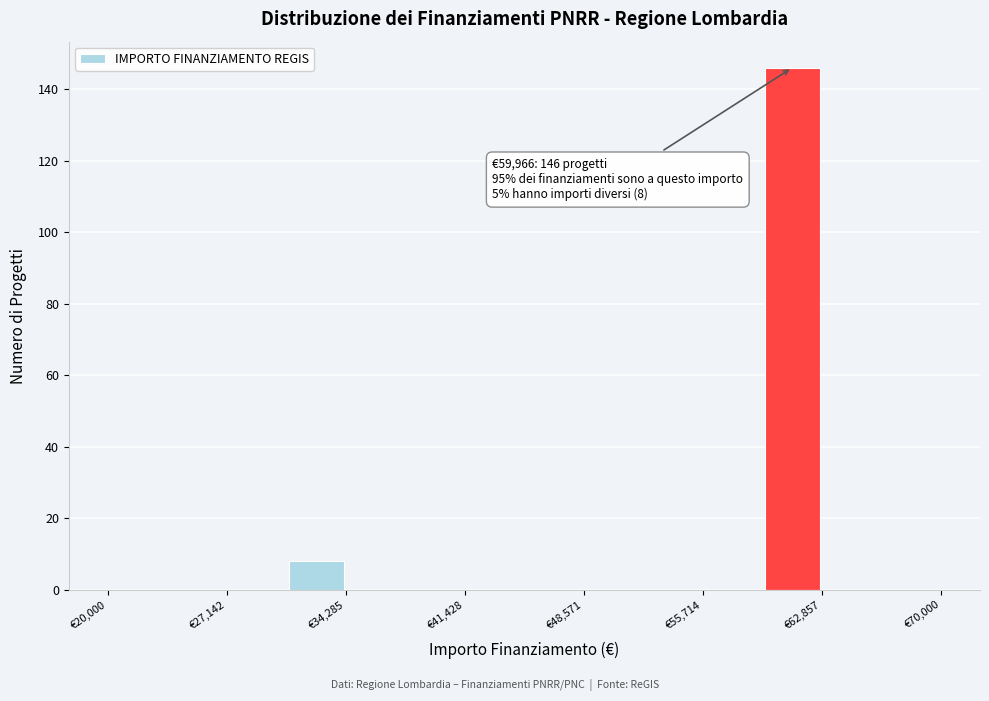

Read against the x-axis, roughly where is the centre of the tallest bar?

61000